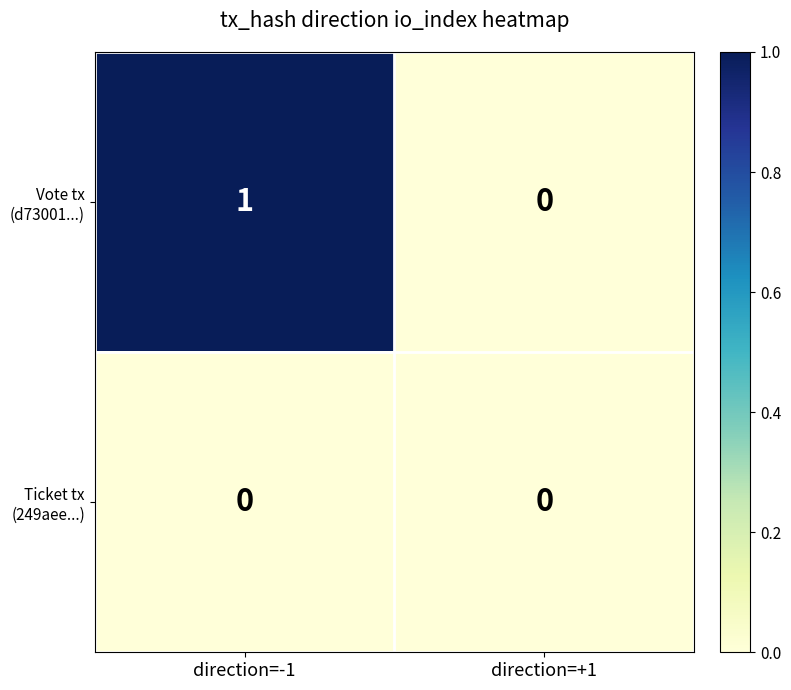

At which category is the sum across all series the highest?

direction=-1